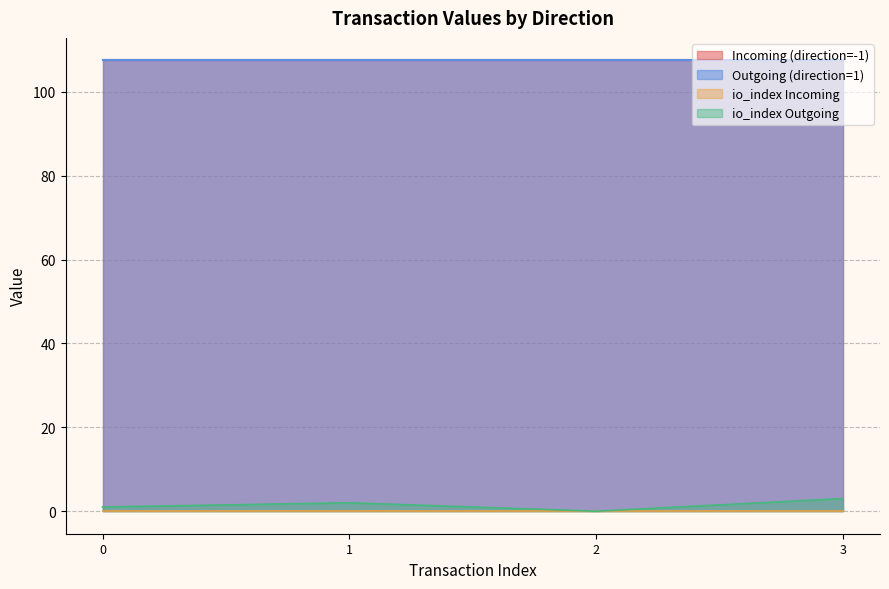

Does the chart display data point markers on the line(s)?

No